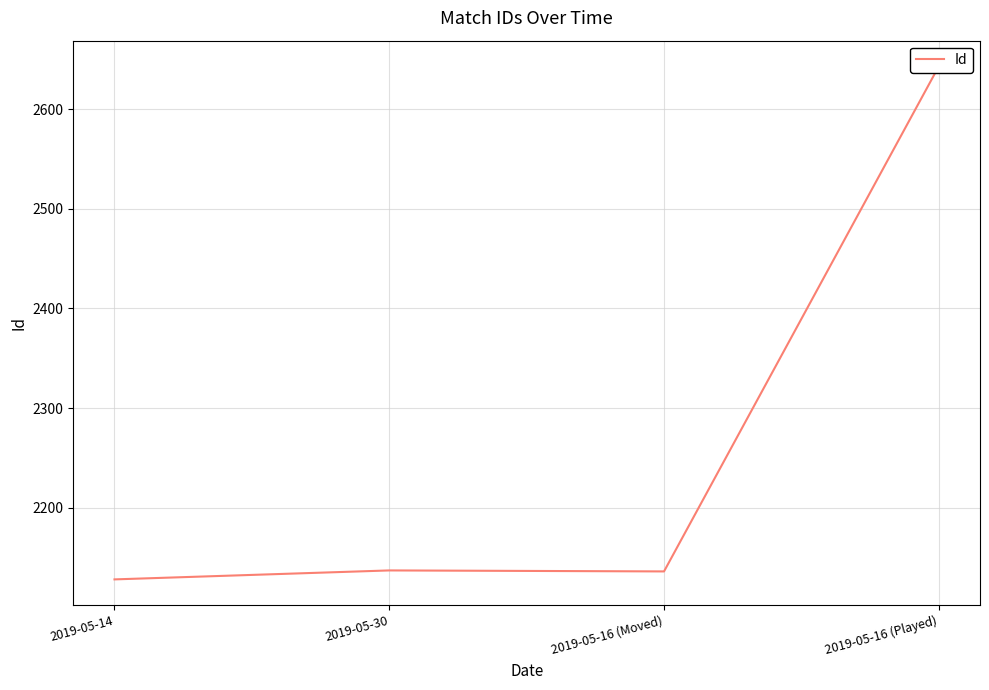

What position from the right is 2019-05-16 (Moved)?

2